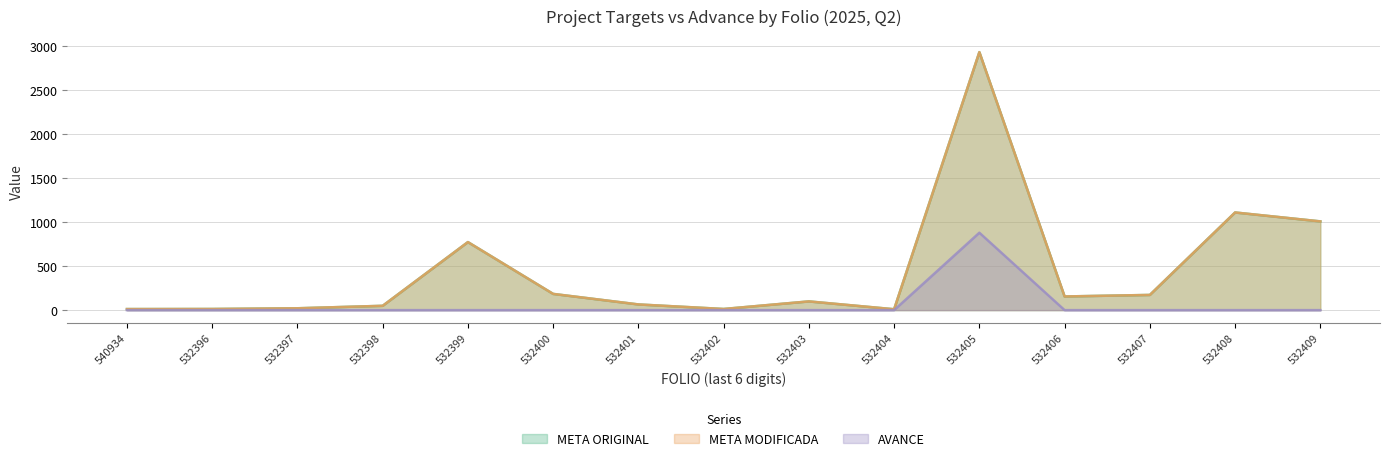

True or false: AVANCE has more than 0 points higher than both neighbors.

True